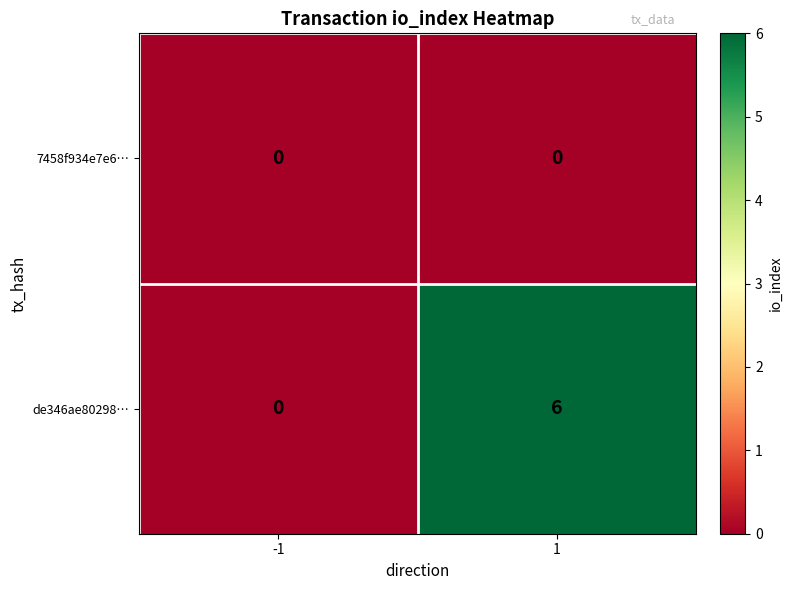

Which series has the widest spread of values?

de346ae80298…